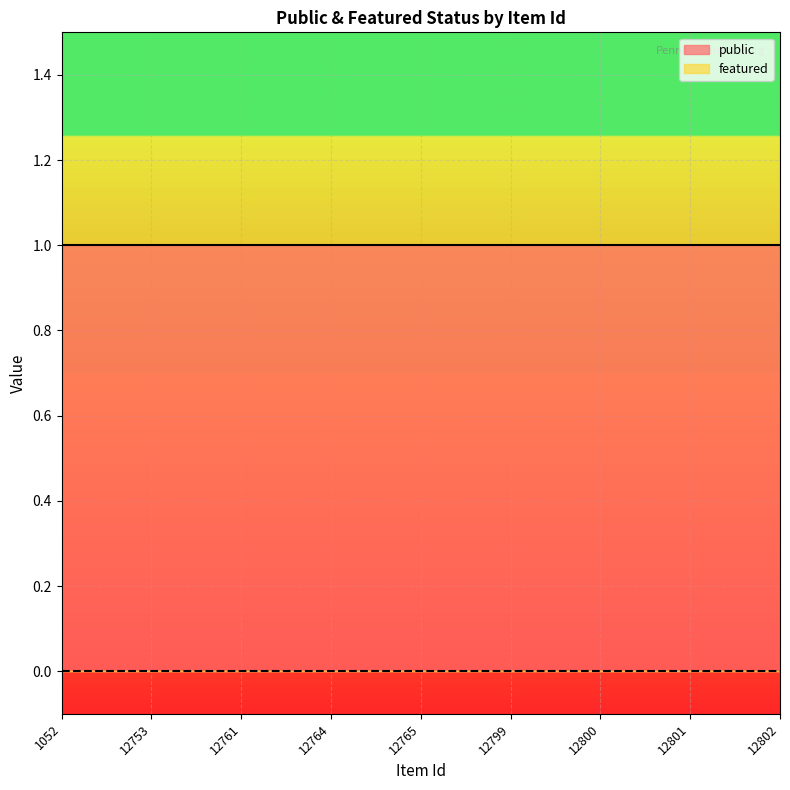

At how many categories does at least one series exceed 0?

9